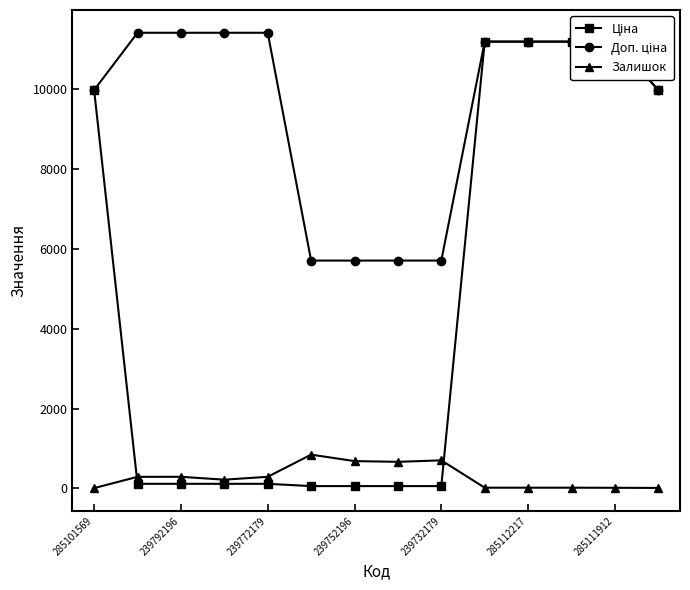

What is the highest value of the Залишок series?

845.0